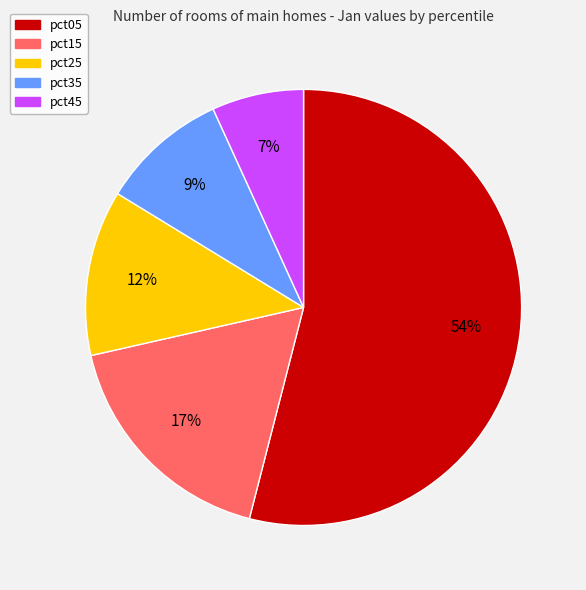

Which has a higher value, pct05 or pct15?

pct05